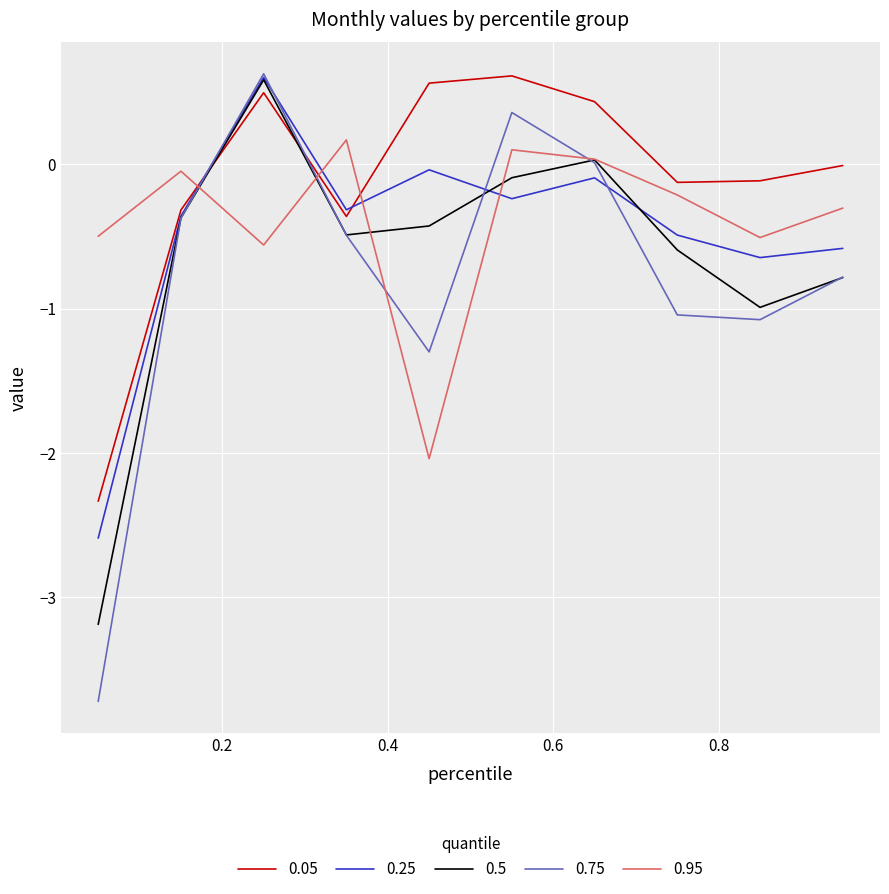

True or false: 0.05 and 0.75 cross at least once.

True